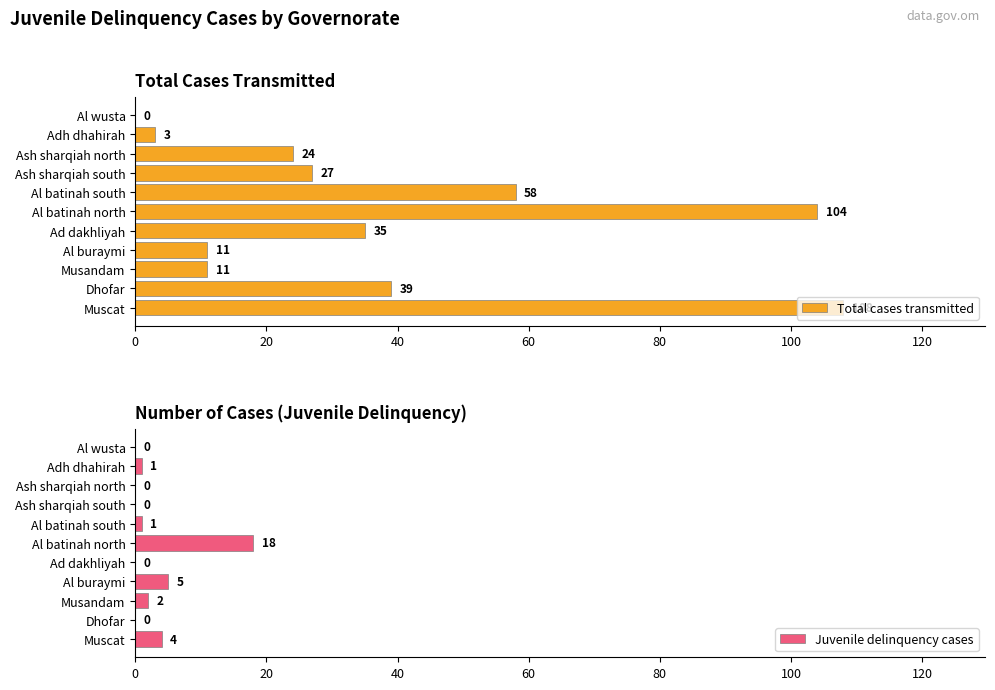

What is the sum of the Total cases transmitted values at Ash sharqiah north and Al wusta?

24